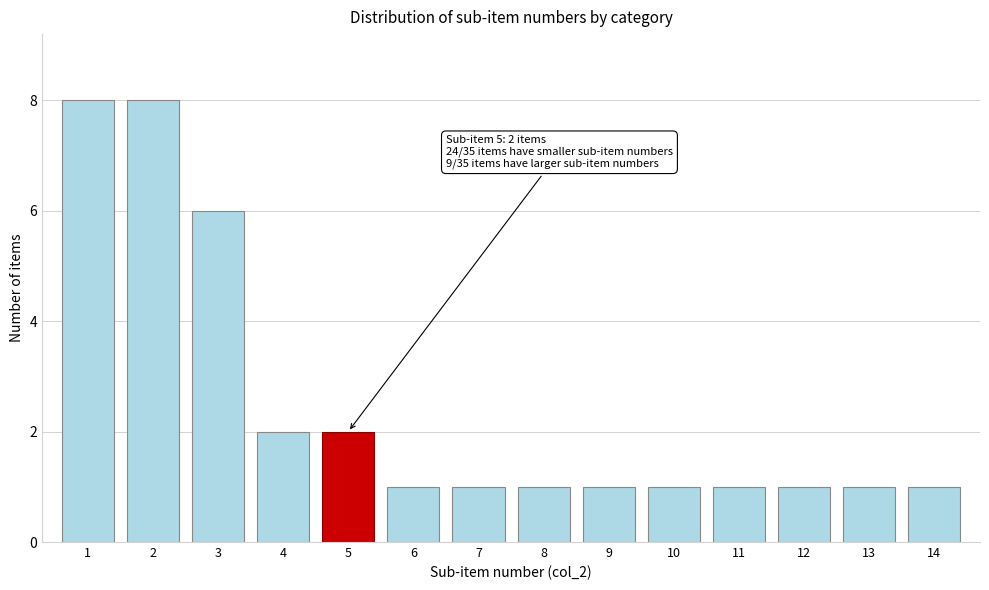

Reading left to right, transcribe all the data shown in this chart.

1=8	2=8	3=6	4=2	5=2	6=1	7=1	8=1	9=1	10=1	11=1	12=1	13=1	14=1